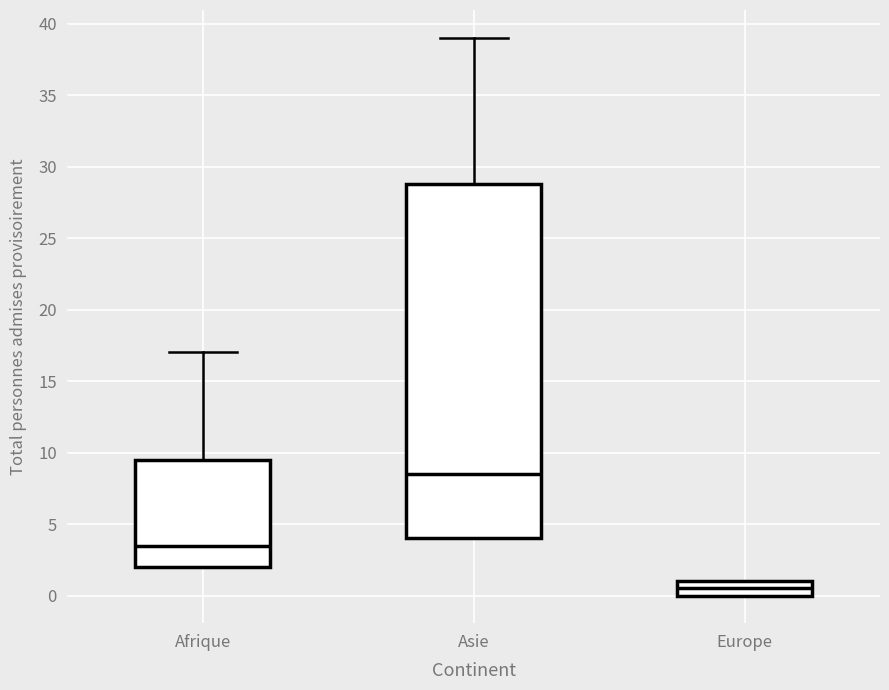

Reading left to right, read every box against the y-axis: the position of its median line, the range the box covers, and the ends of its whiskers. The values are not printed on the chart, so give them approximately, as read against the axis.

Afrique: median 3.5, box 2.0 to 9.5, whiskers 2.0 to 17.0
Asie: median 8.5, box 4.0 to 29.0, whiskers 4.0 to 39.0
Europe: median 0.5, box 0.0 to 1.0, whiskers 0.0 to 1.0